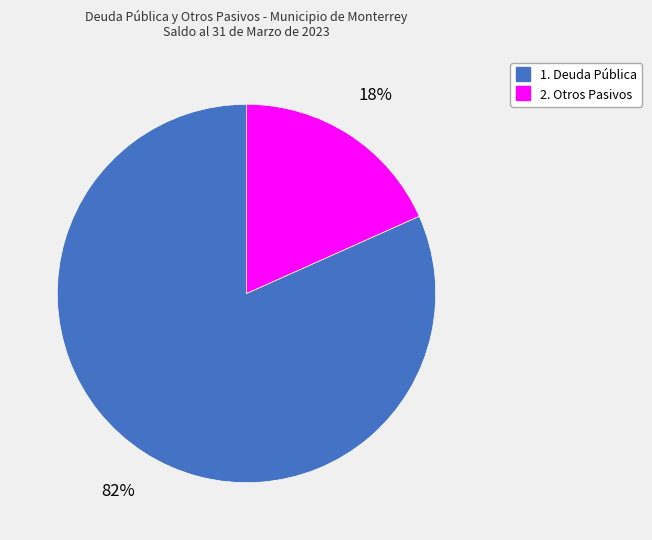

Which has a higher value, 1. Deuda Pública or 2. Otros Pasivos?

1. Deuda Pública